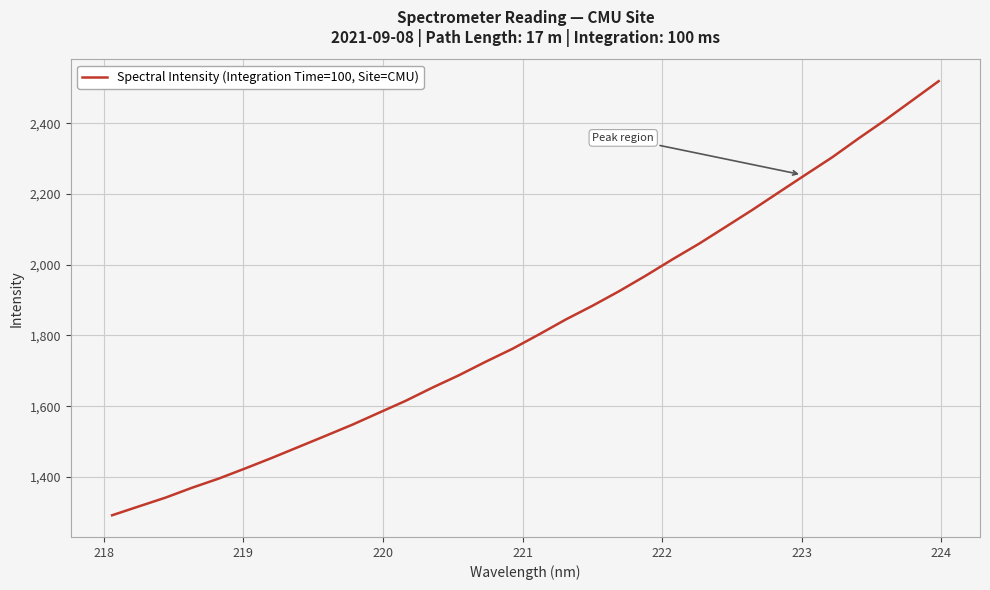

What is the smallest value displayed?

1291.9